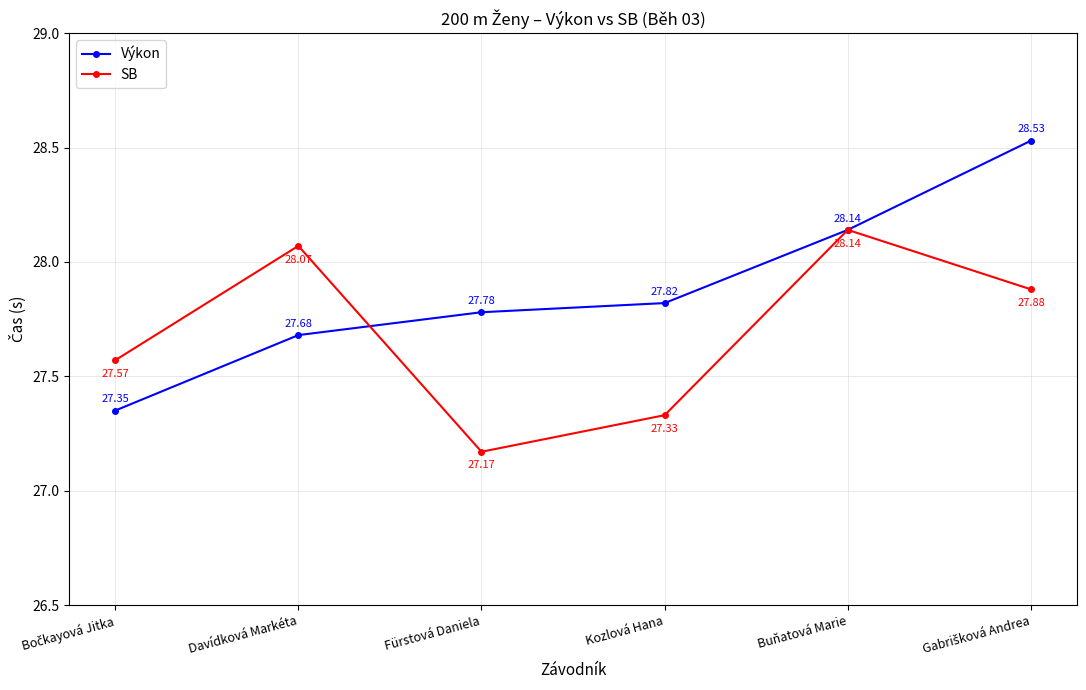

What is the sum of all SB values?

166.2